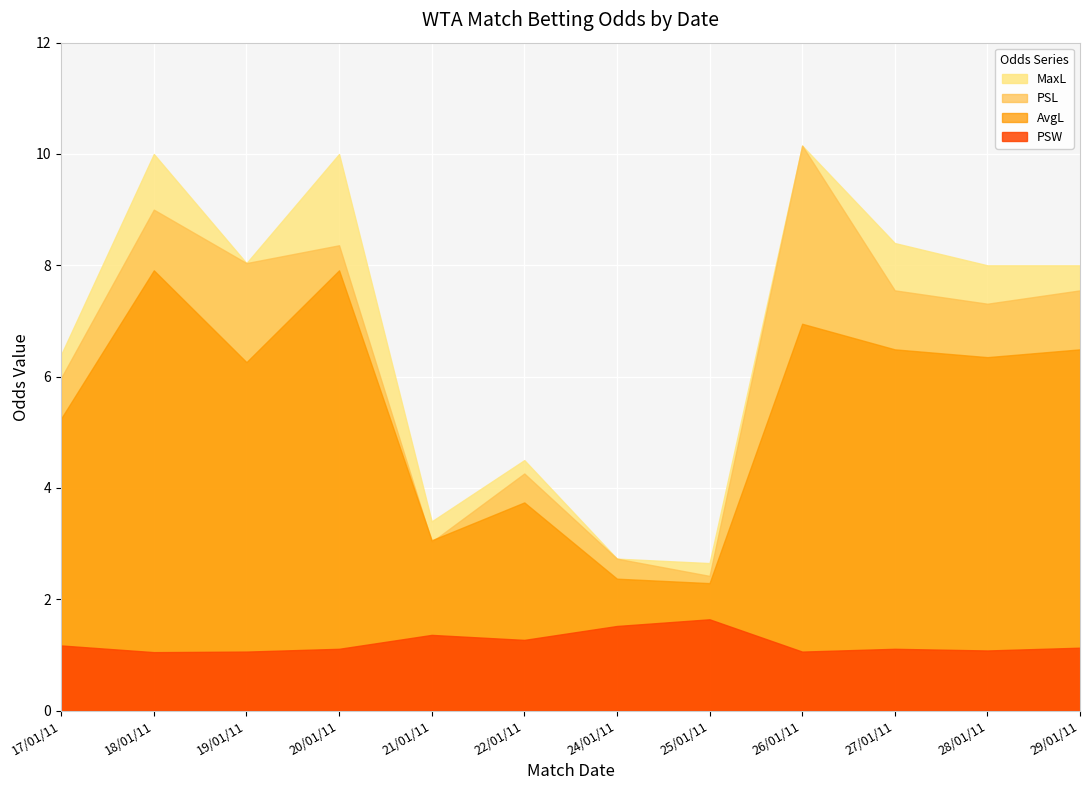

True or false: AvgL and MaxL cross at least once.

False